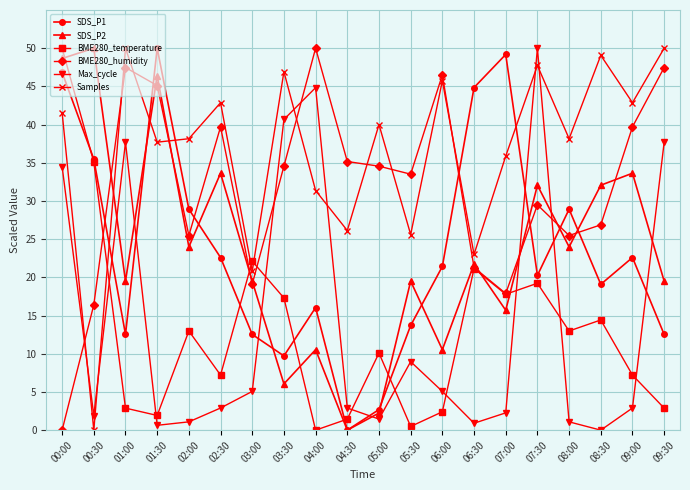

How many lines are shown in the chart?

6